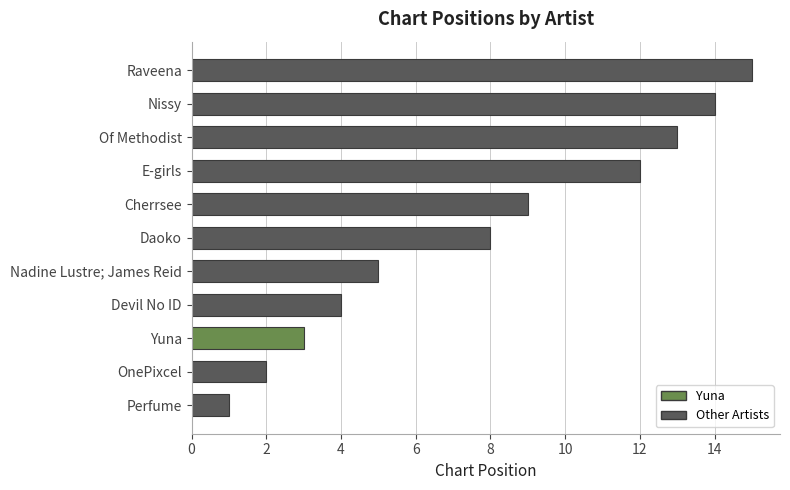

What is the average value?

8